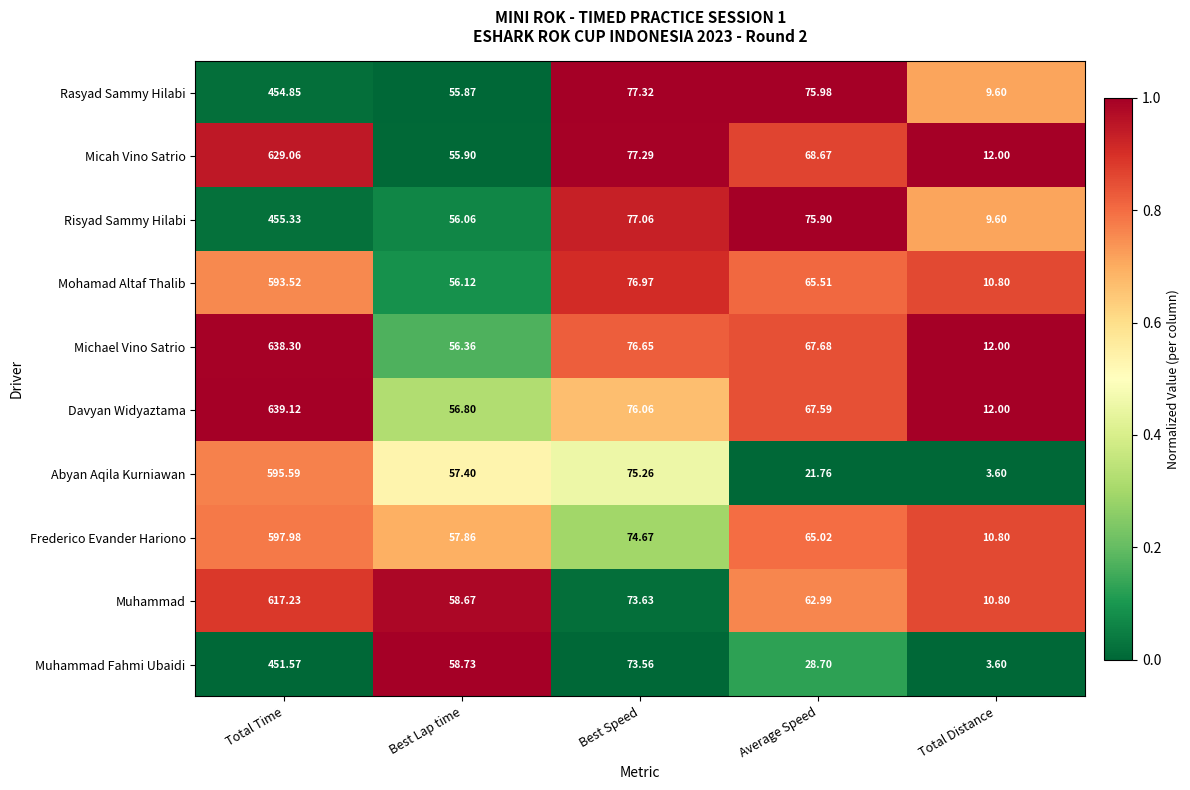

Which category has the lowest value in the Michael Vino Satrio series?

Total Distance